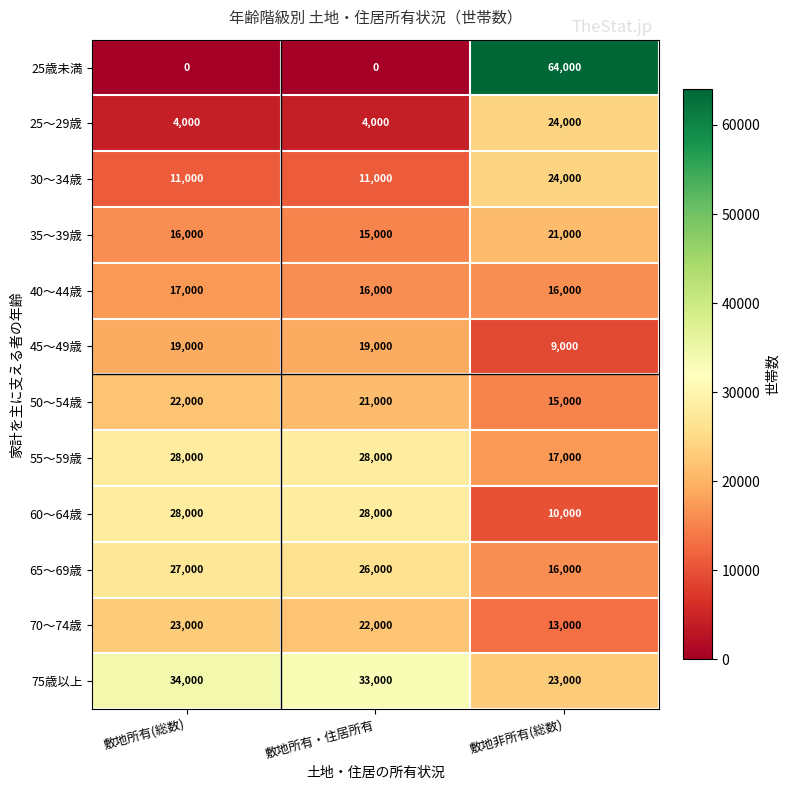

What is the sum of the 65～69歳 values at 敷地所有・住居所有 and 敷地非所有(総数)?

42000